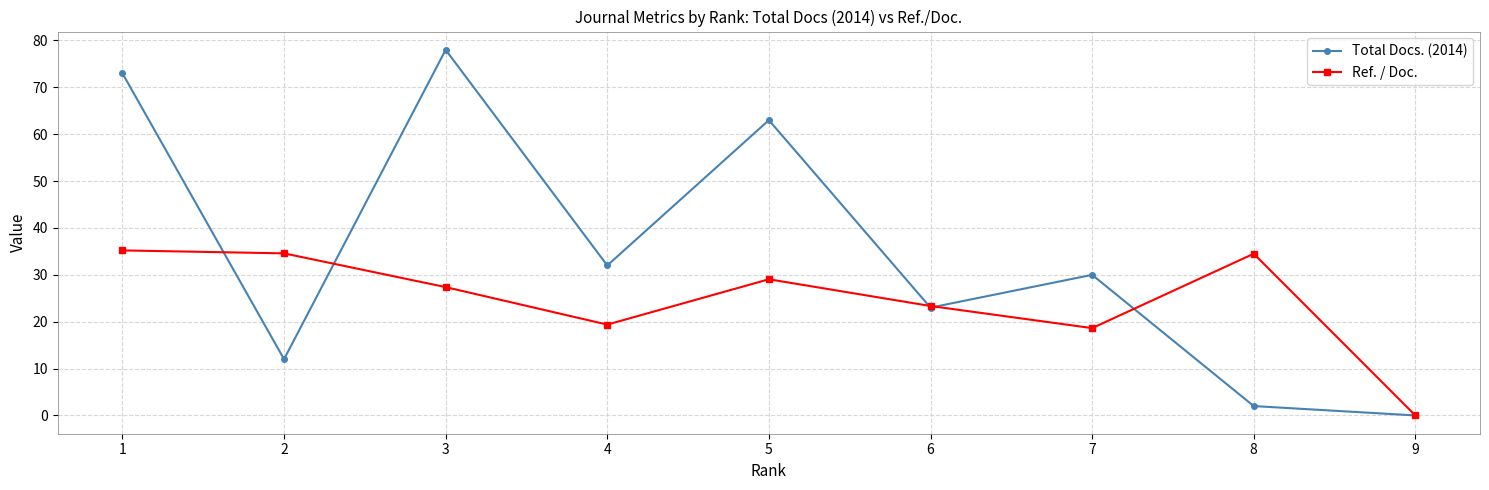

What is the maximum value shown in the chart?

78.0